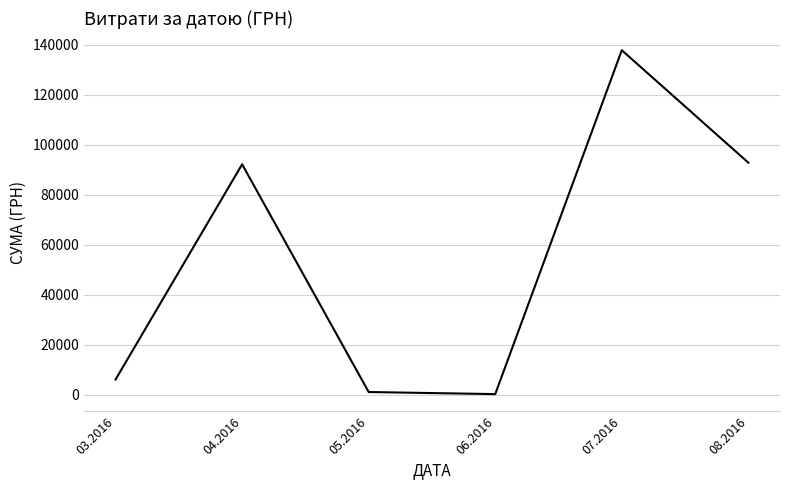

At which category does the data reach its first local peak?

04.2016